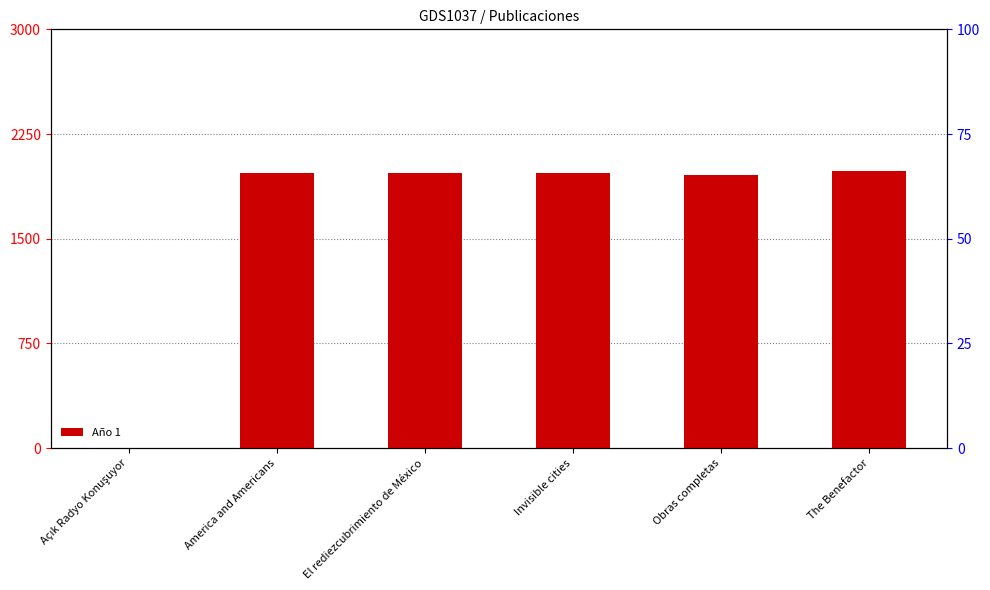

At which label does the data first exceed 1971?

Invisible cities